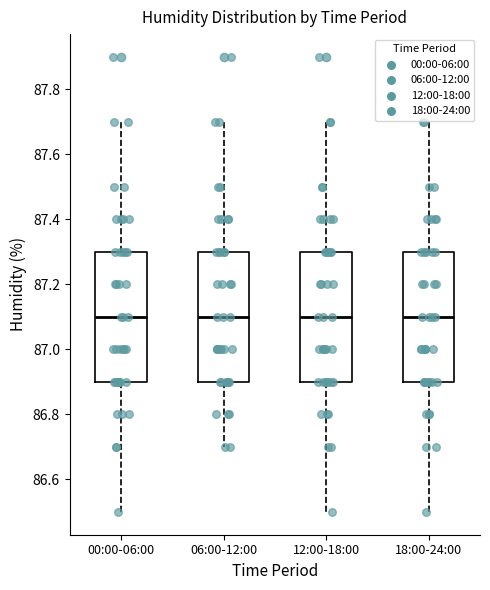

Where does the upper whisker of the box for 18:00-24:00 end on the y-axis? The values are not printed on the chart, so give them approximately, as read against the axis.

87.7